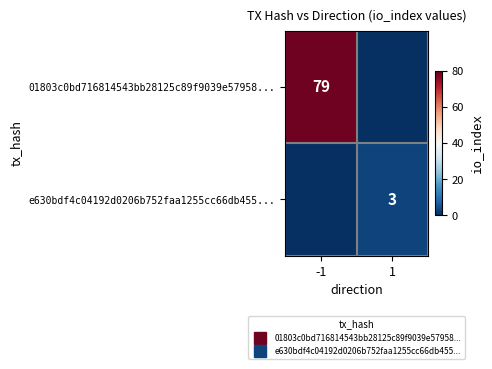

What is the spread (max minus min) of values at -1?

79